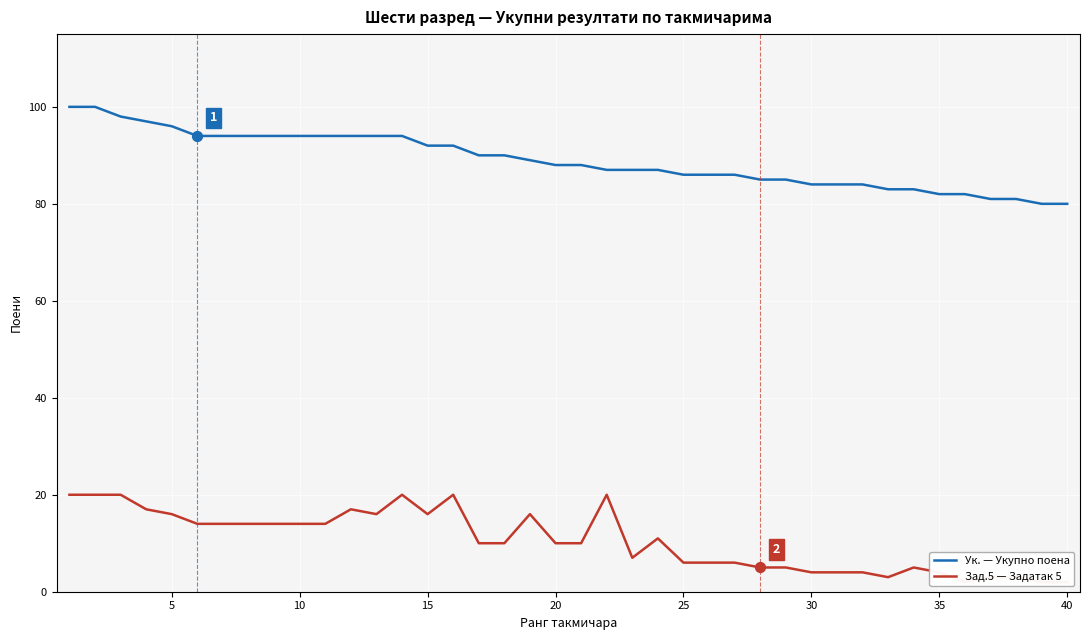

Which series has the largest total across all categories?

Ук. — Укупно поена